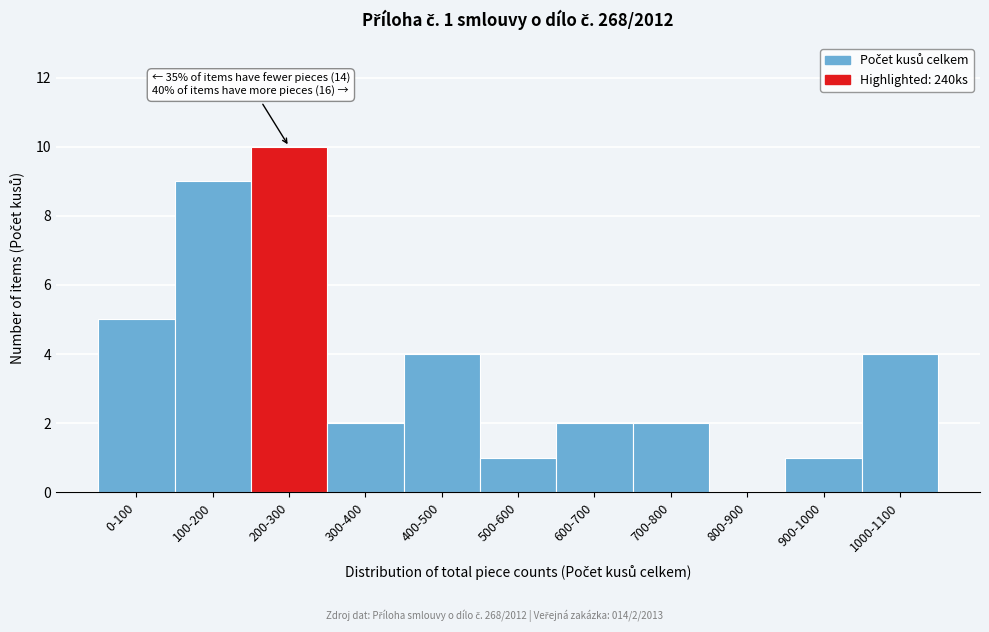

Reading left to right, extract all data points from this chart.

0-100=5	100-200=9	200-300=10	300-400=2	400-500=4	500-600=1	600-700=2	700-800=2	800-900=0	900-1000=1	1000-1100=4